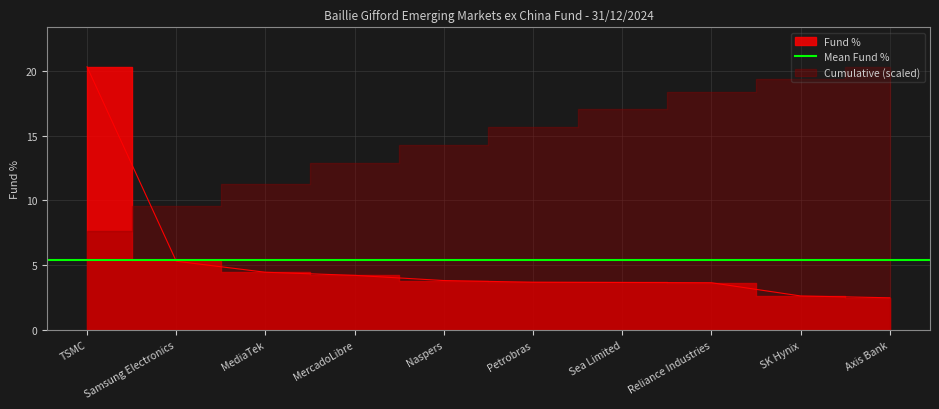

What is the change in value from Samsung Electronics to Reliance Industries?

-1.7